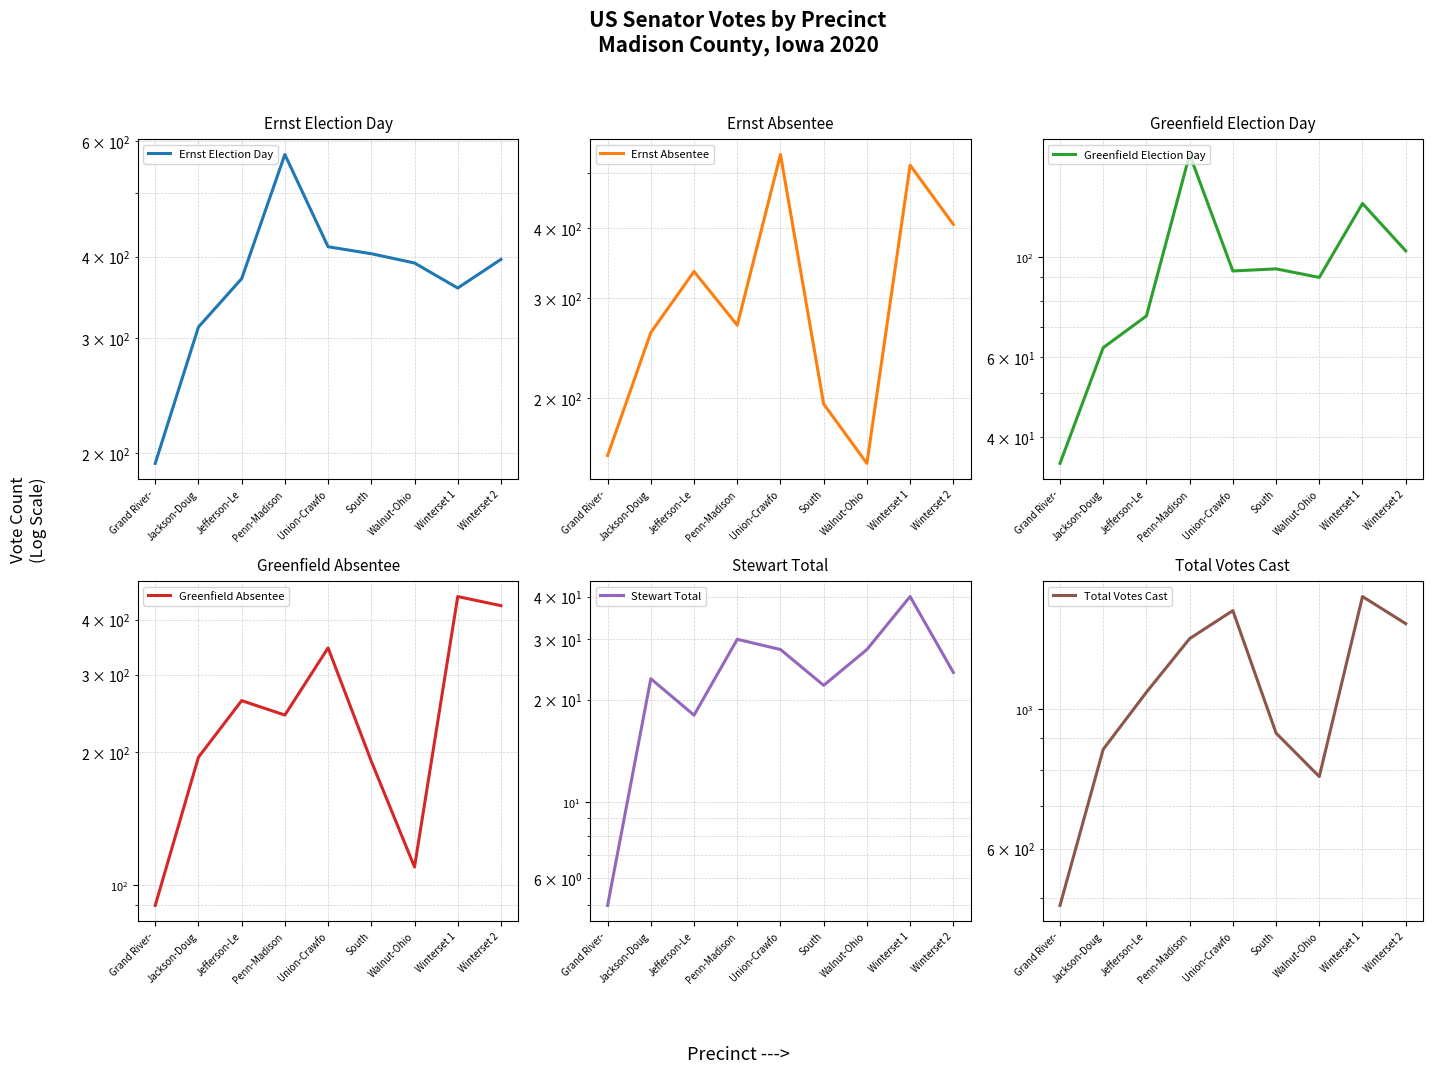

The value of Total Votes Cast at Winterset 2 is 1368. True or false?

True